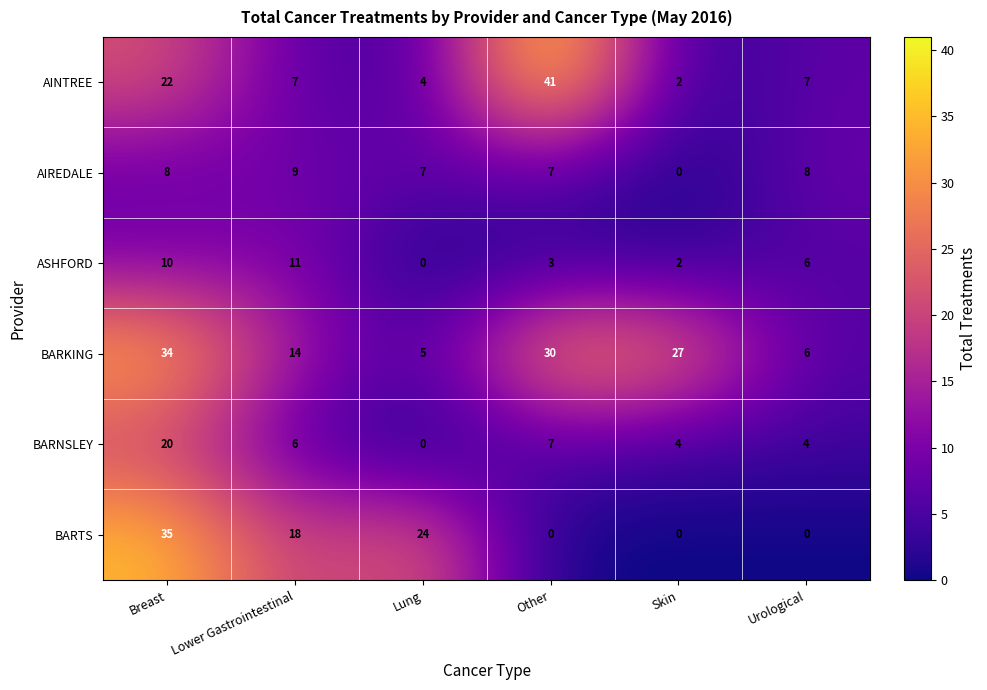

The BARNSLEY series shows 4 at Skin. True or false?

True